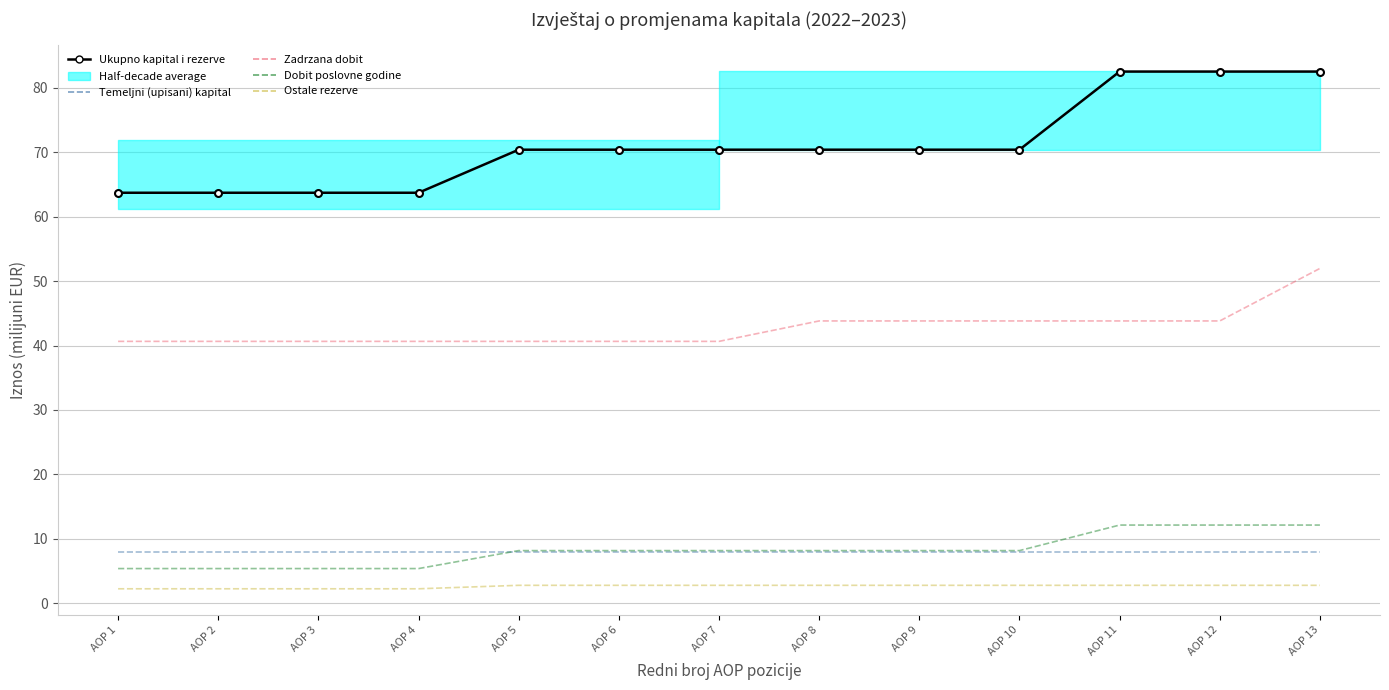

After their last crossing, which series has the higher values: Dobit poslovne godine or Temeljni (upisani) kapital?

Dobit poslovne godine